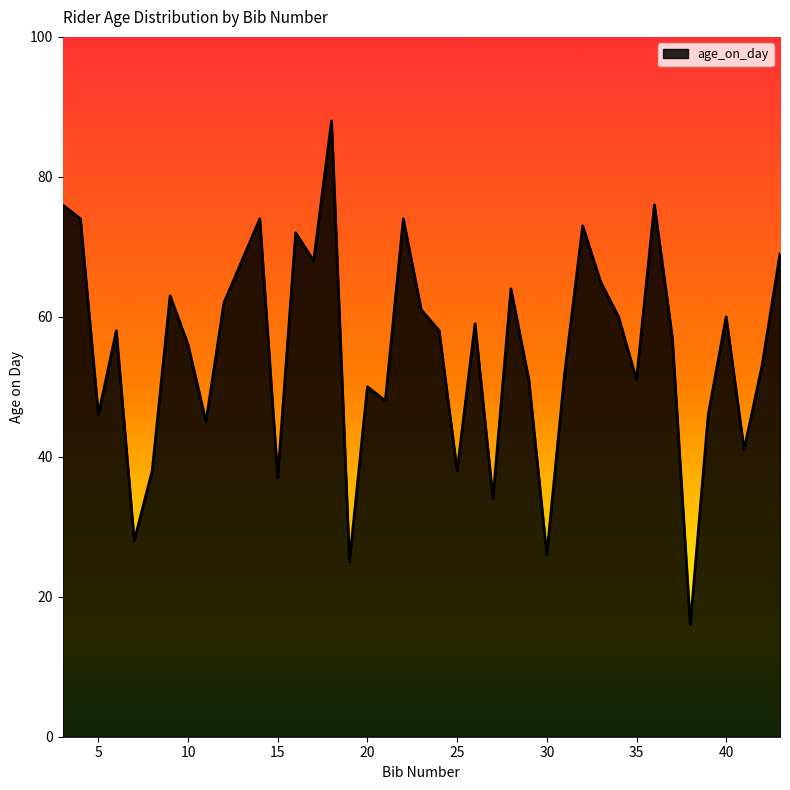

What is the maximum value shown in the chart?

88